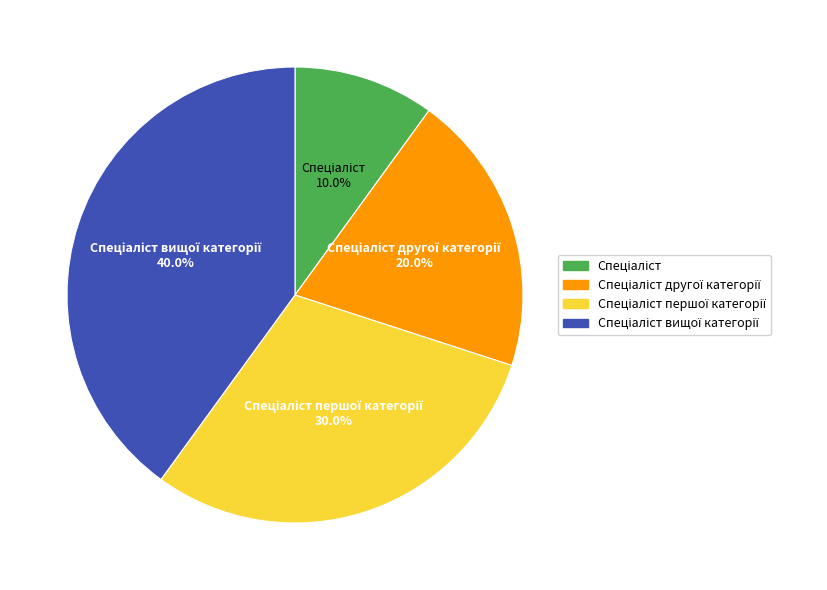

How many segments does this pie chart have?

4